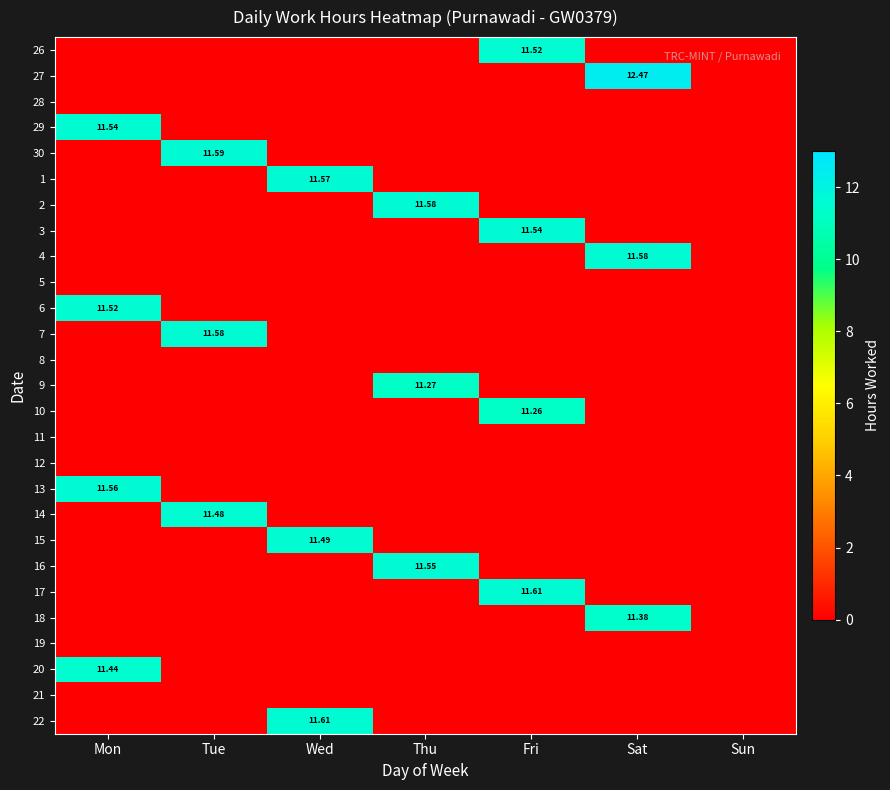

How many values in 16 are above zero?

1